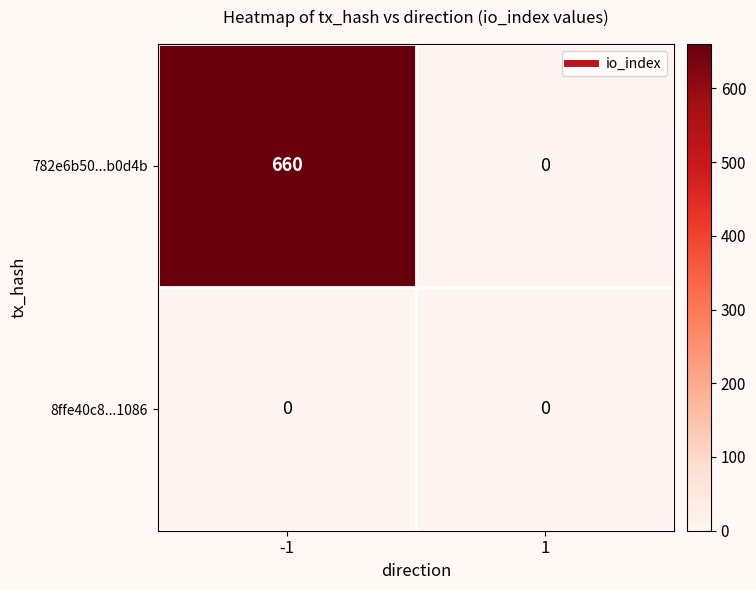

Between -1 and 1, which series saw the biggest shift?

782e6b50...b0d4b